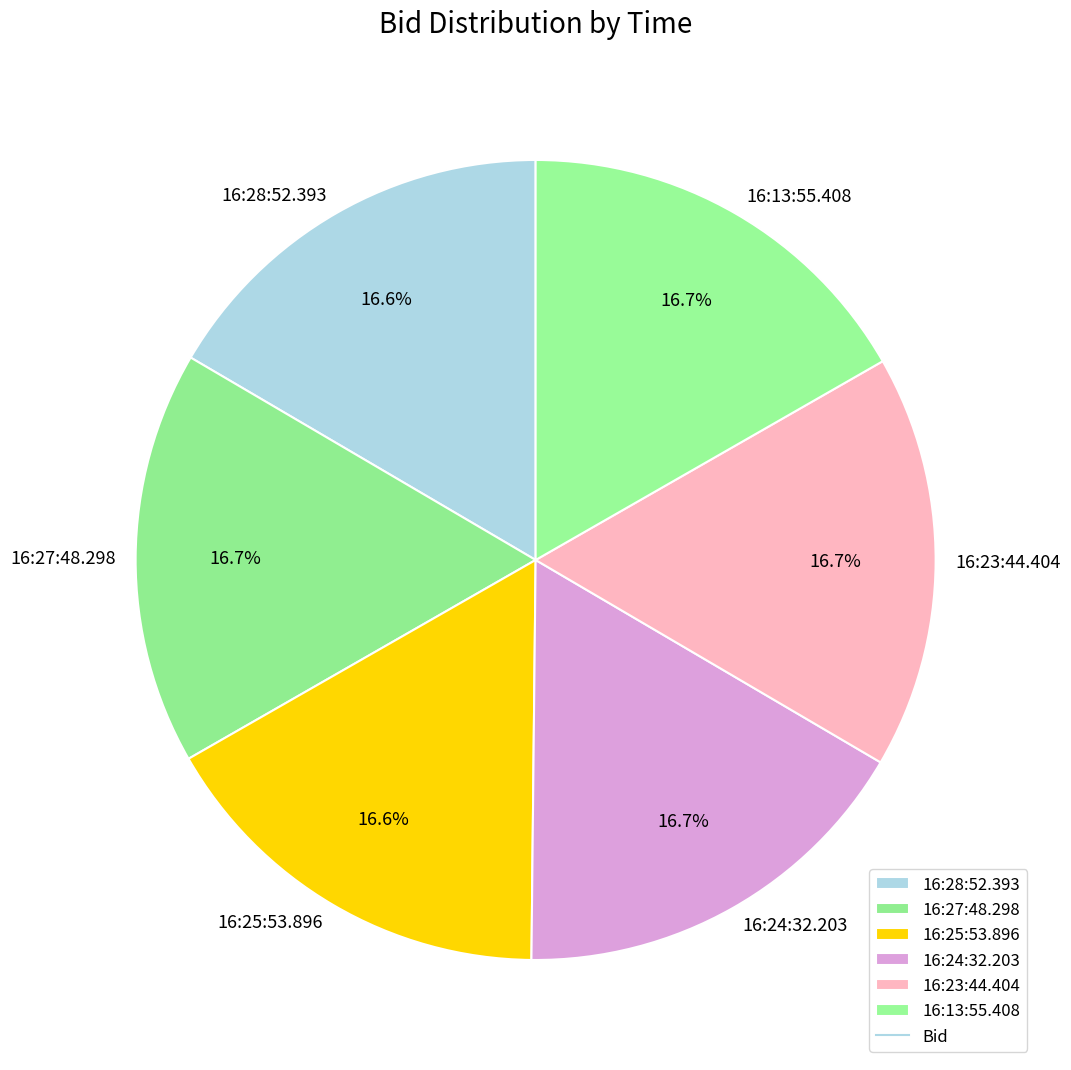

Is the sum of 16:24:32.203 and 16:25:53.896 greater than half?

No